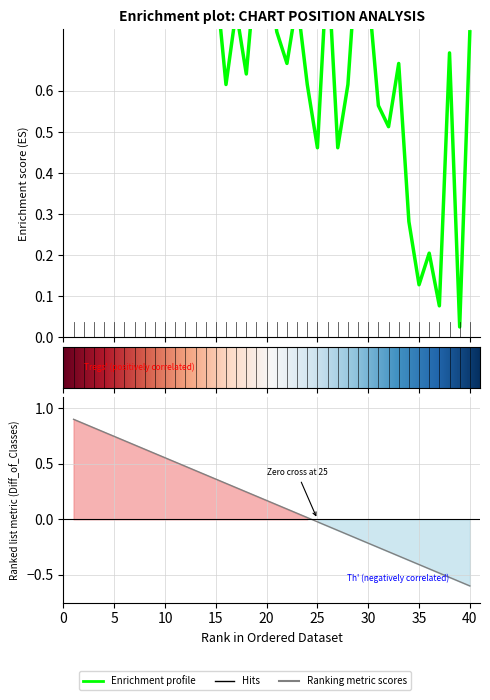

True or false: the data shows 0.8 at 30.

True